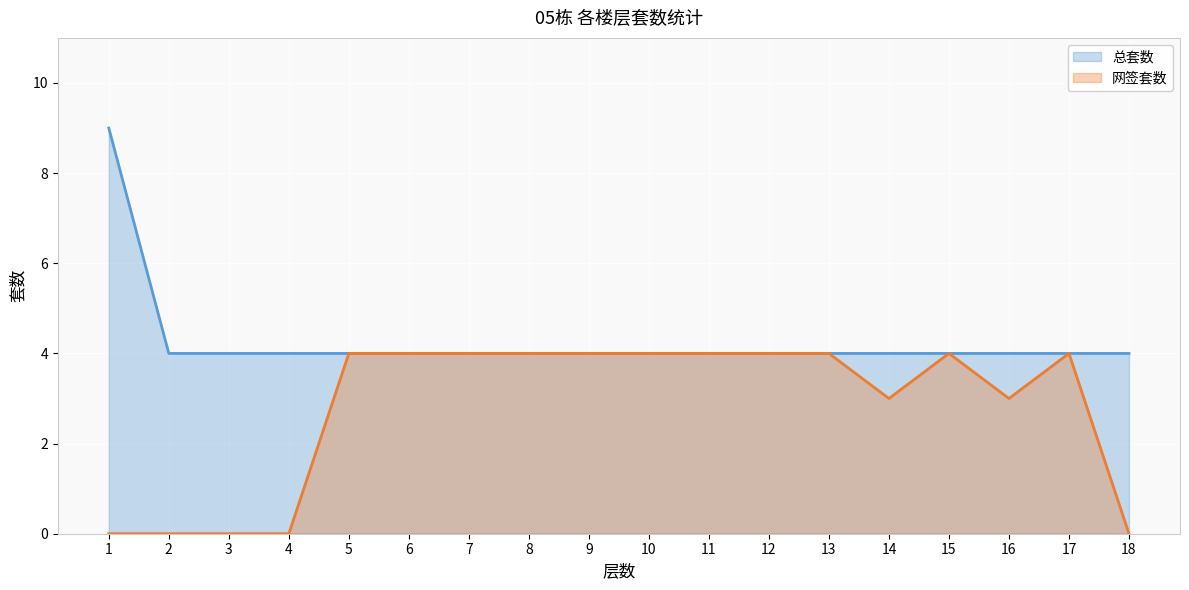

Rank the categories by 网签套数 value from lowest to highest.

1, 2, 3, 4, 18, 14, 16, 5, 6, 7, 8, 9, 10, 11, 12, 13, 15, 17